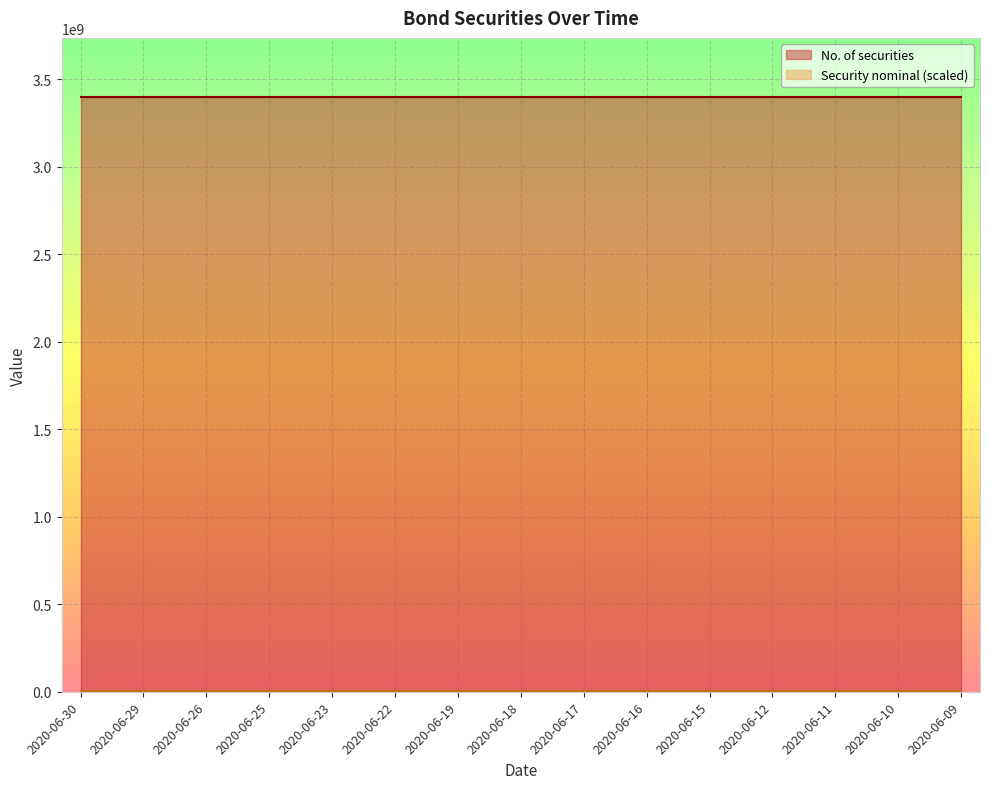

The value of Security nominal at 2020-06-29 is 0.0. True or false?

False